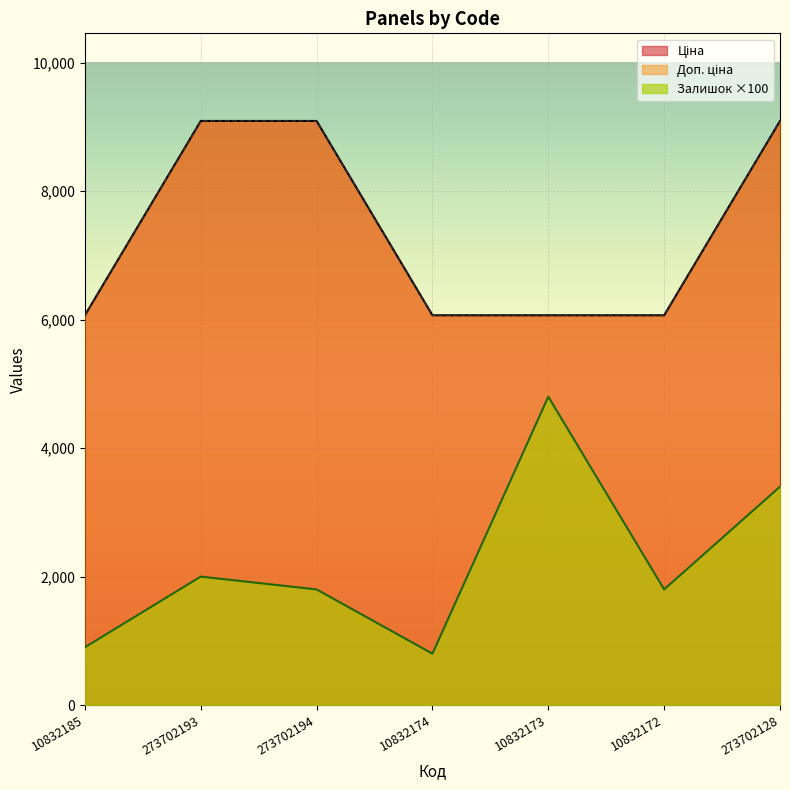

Which series changed the most between 10832185 and 10832174?

Залишок